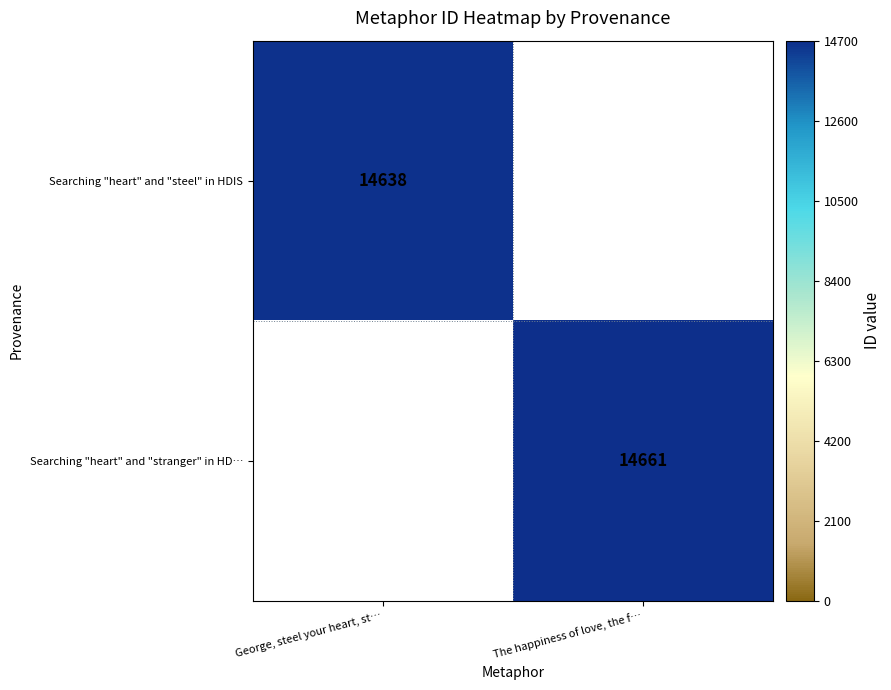

True or false: Searching "heart" and "stranger" in HD… has a value of 14661 at The happiness of love, the f….

True